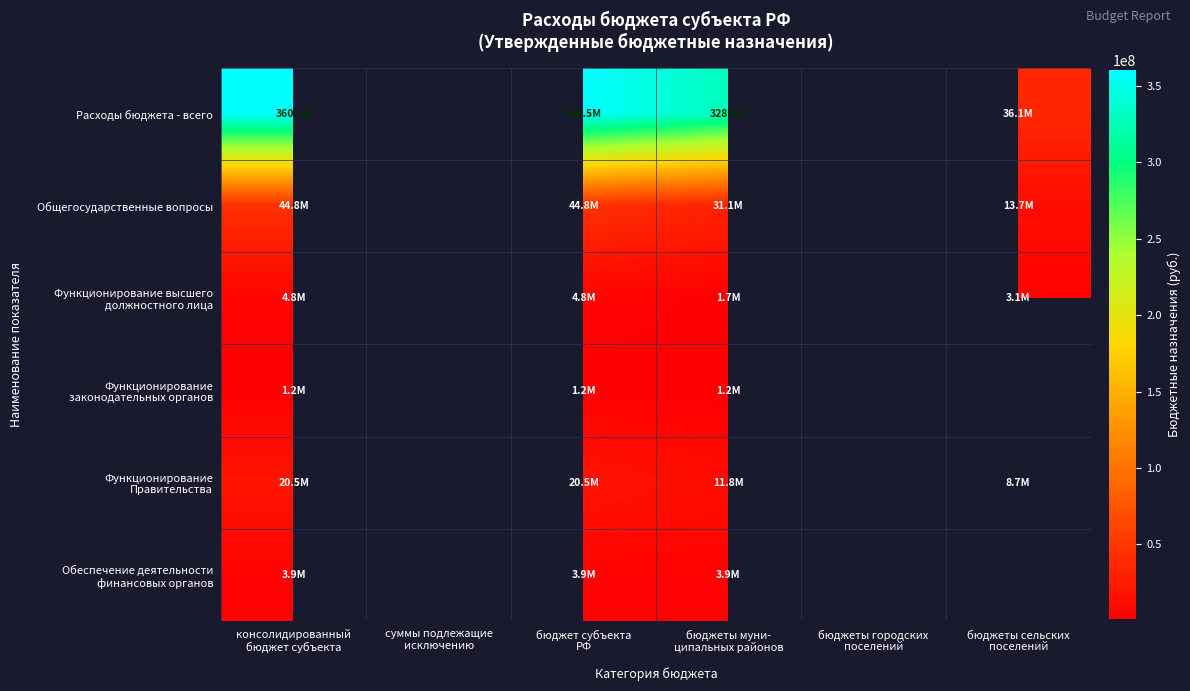

List the series in order of their peak value, lowest first.

Функционирование законодательных органов, Обеспечение деятельности финансовых органов, Функционирование высшего должностного лица, Функционирование Правительства, Общегосударственные вопросы, Расходы бюджета - всего